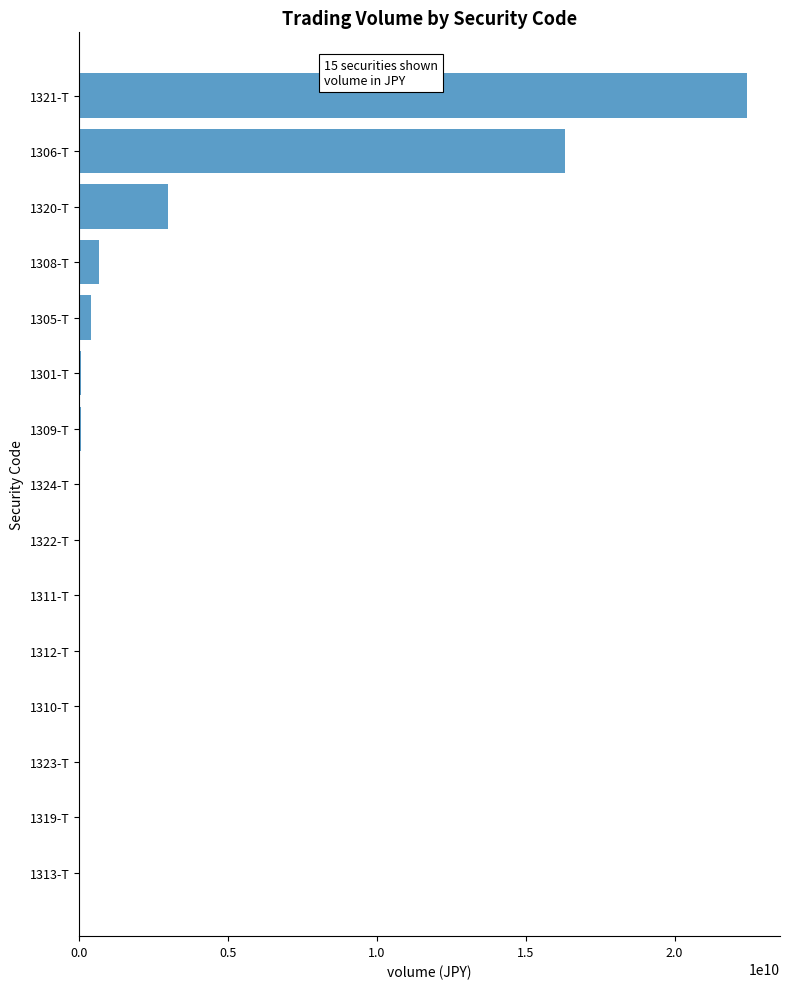

Which category has the highest value across all series?

1321-T